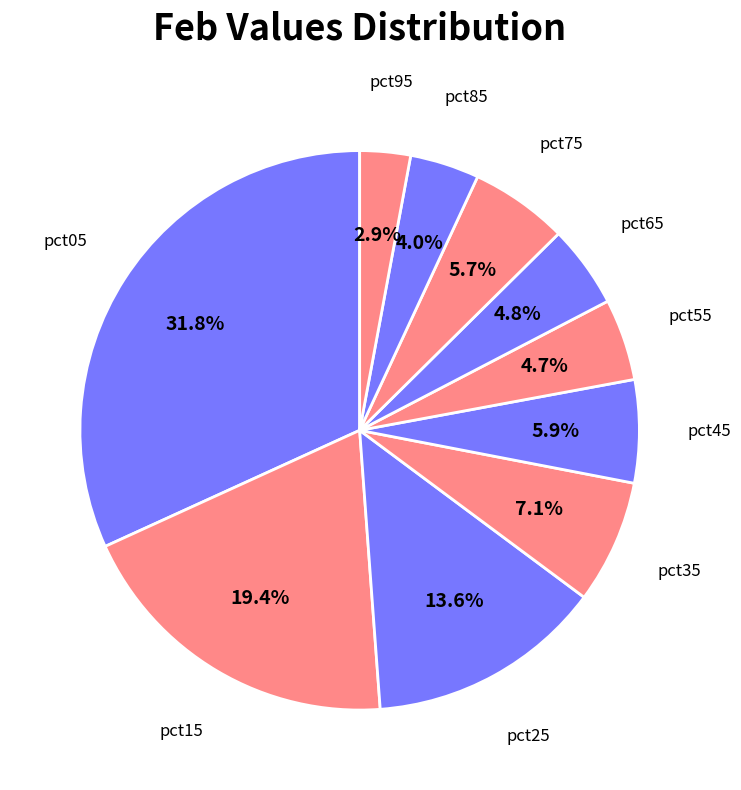

How many slices are in this pie chart?

10